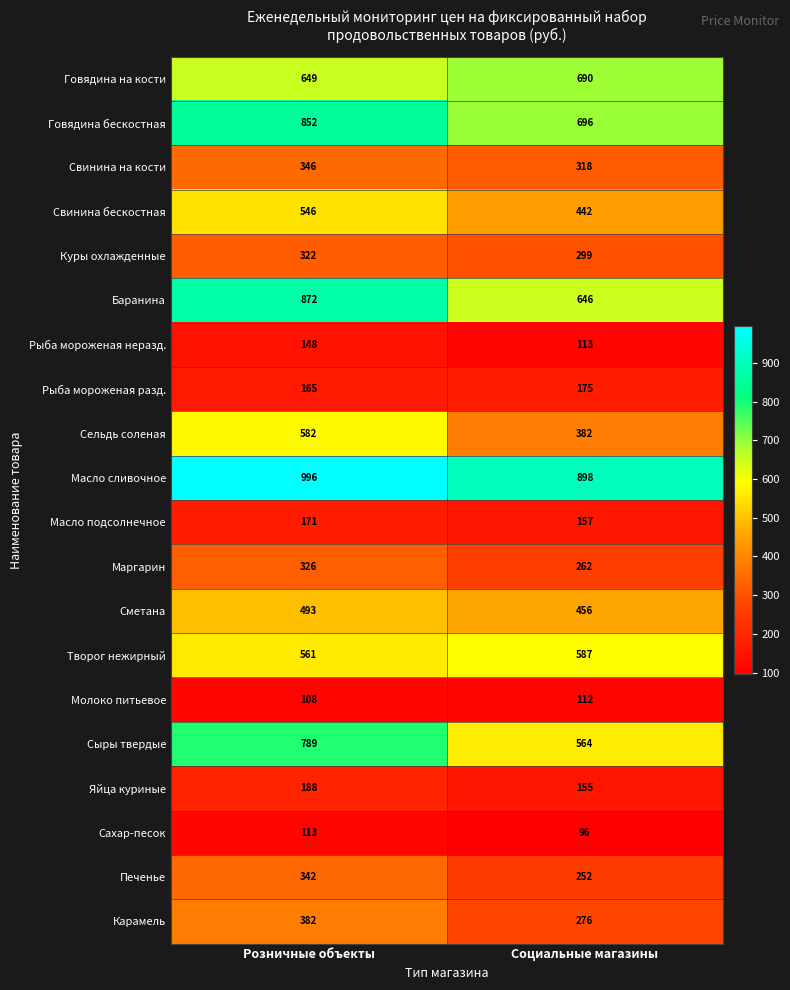

True or false: Сметана has a value of 709 at Социальные магазины.

False